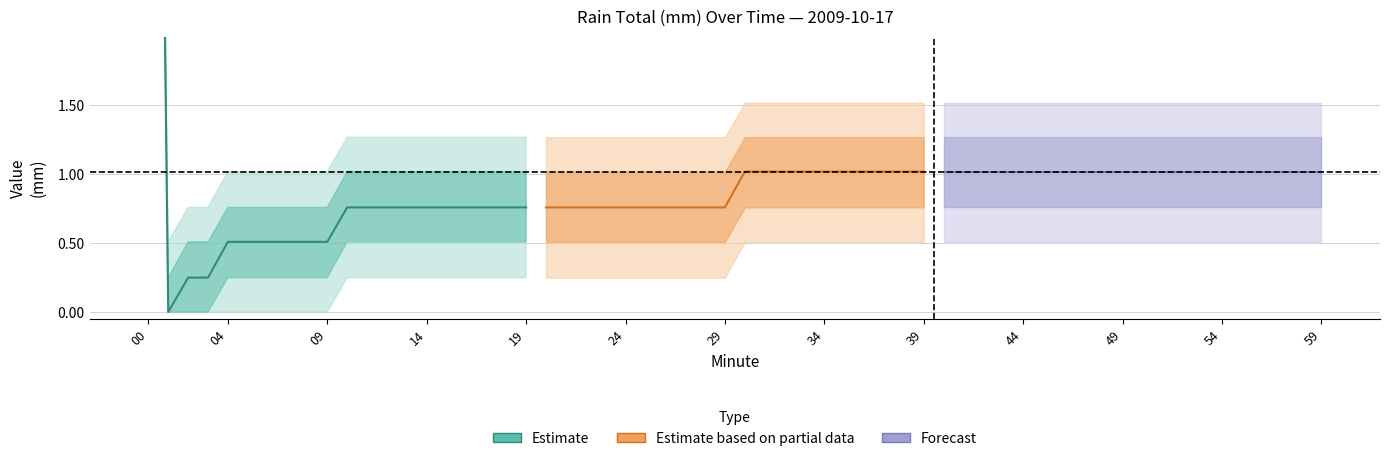

True or false: Estimate based on partial data and Forecast cross at least once.

False